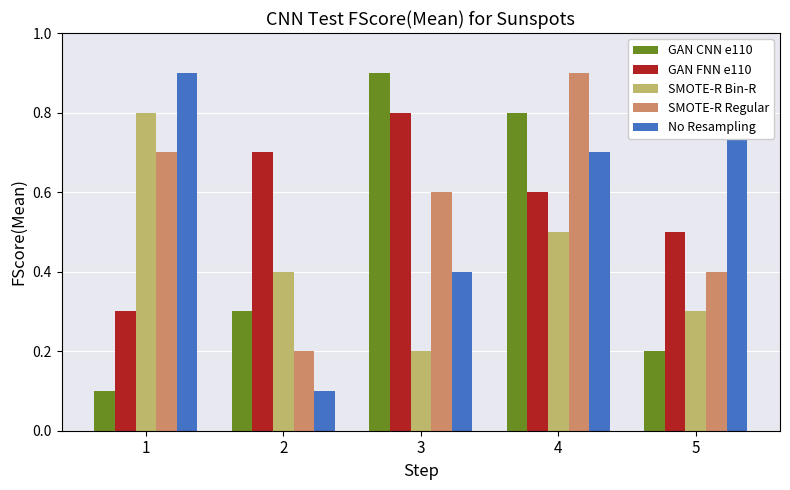

At how many categories does at least one series exceed 0?

5